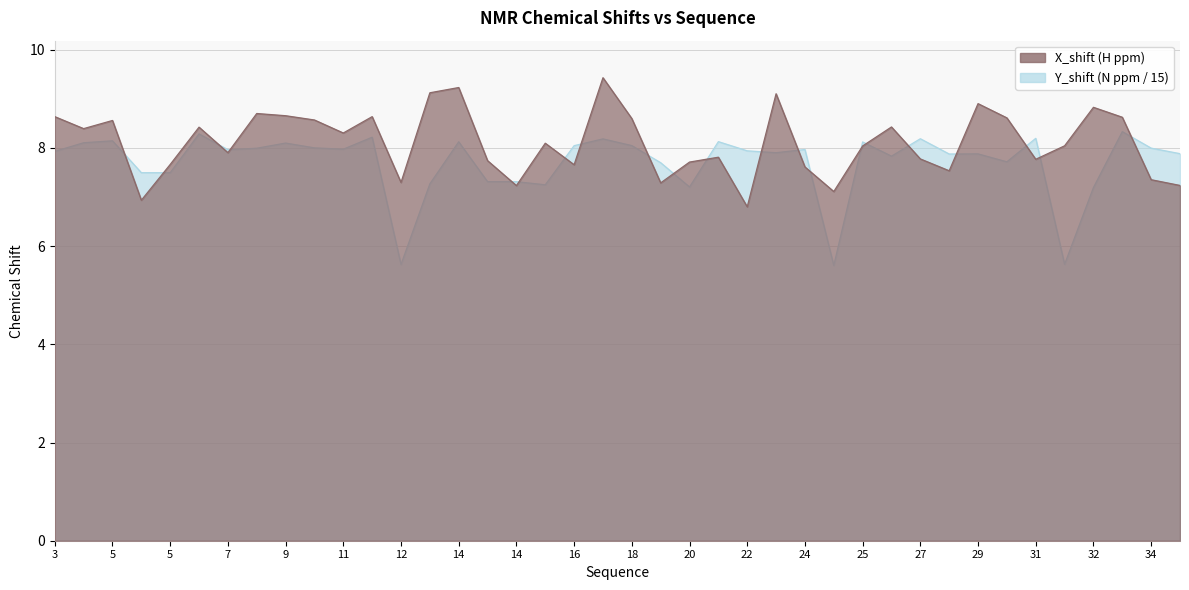

What are all the series names shown in the legend?

X_shift, Y_shift